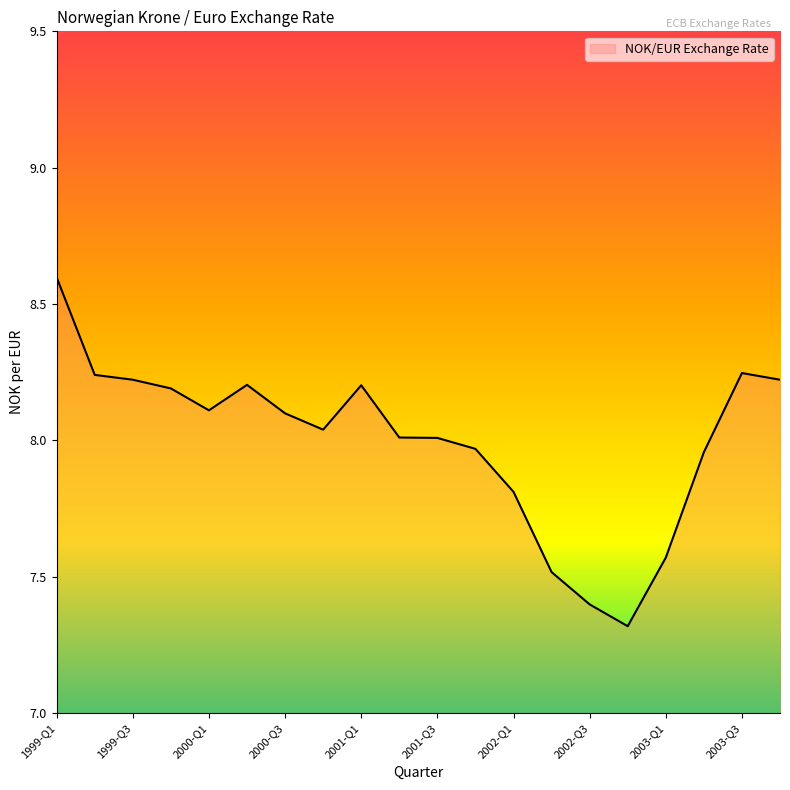

What is the minimum value shown in the chart?

7.3